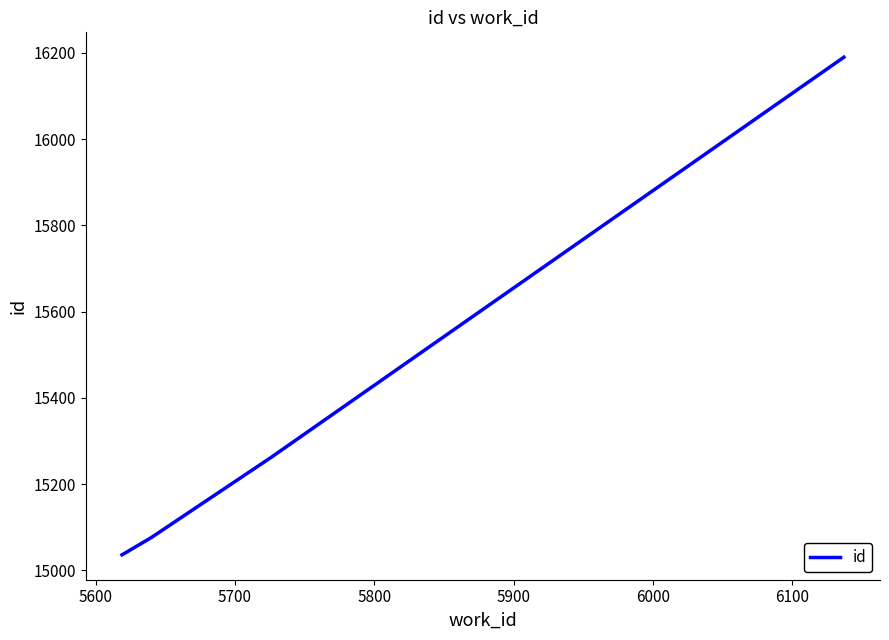

Reading left to right, list all the values displayed in this chart.

15036	15076	15262	16190